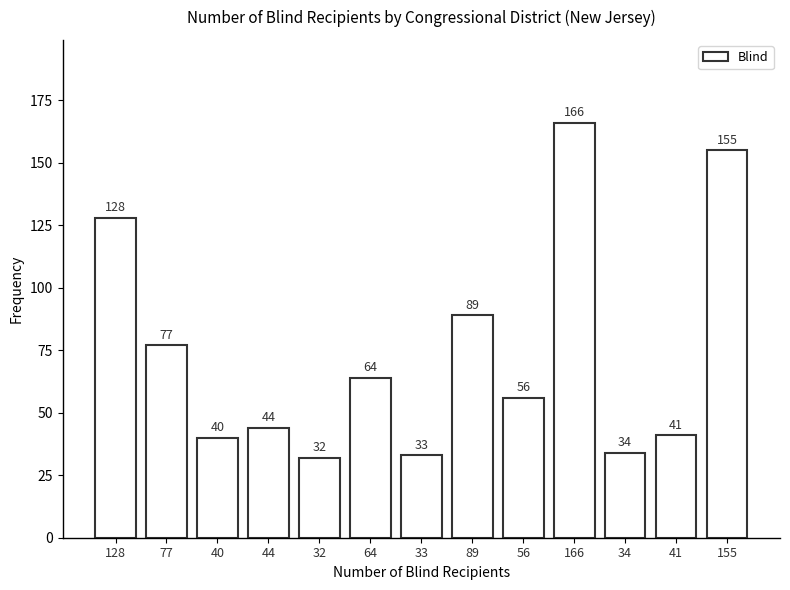

Reading left to right, transcribe all the data shown in this chart.

128=128	77=77	40=40	44=44	32=32	64=64	33=33	89=89	56=56	166=166	34=34	41=41	155=155